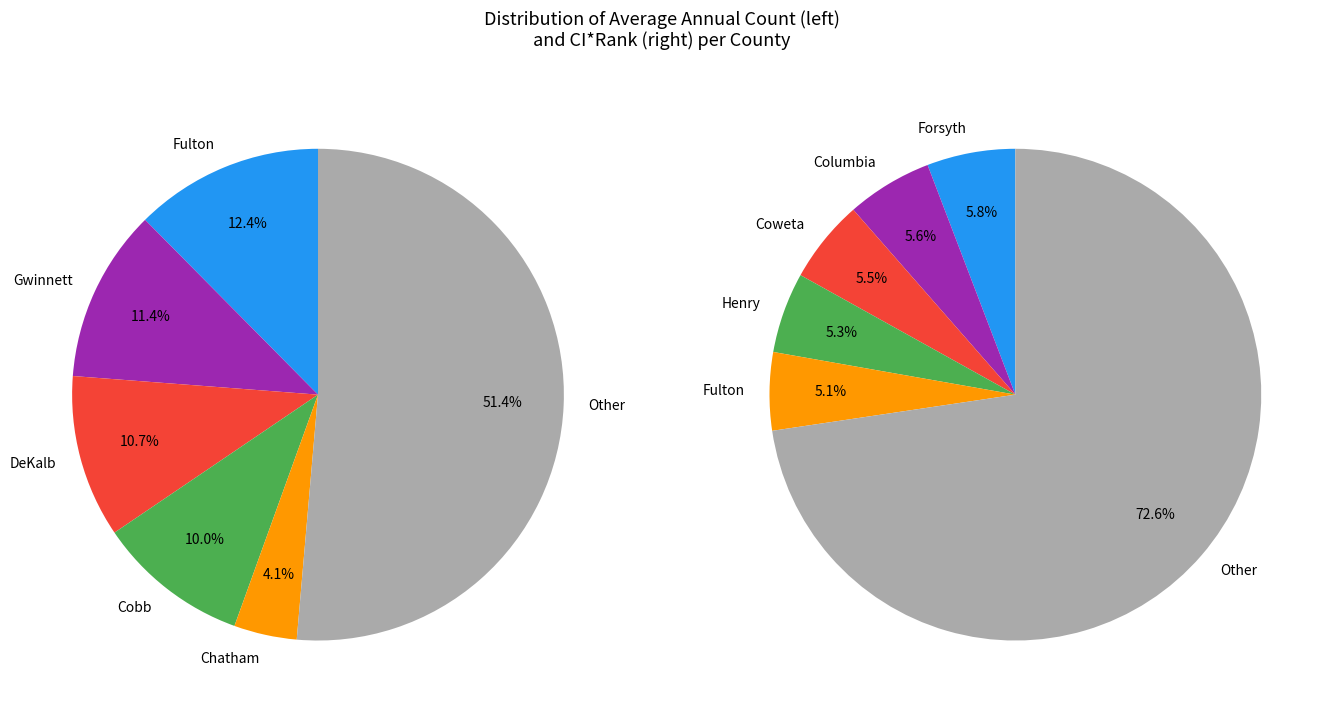

True or false: Paulding accounts for 2% of the total.

True